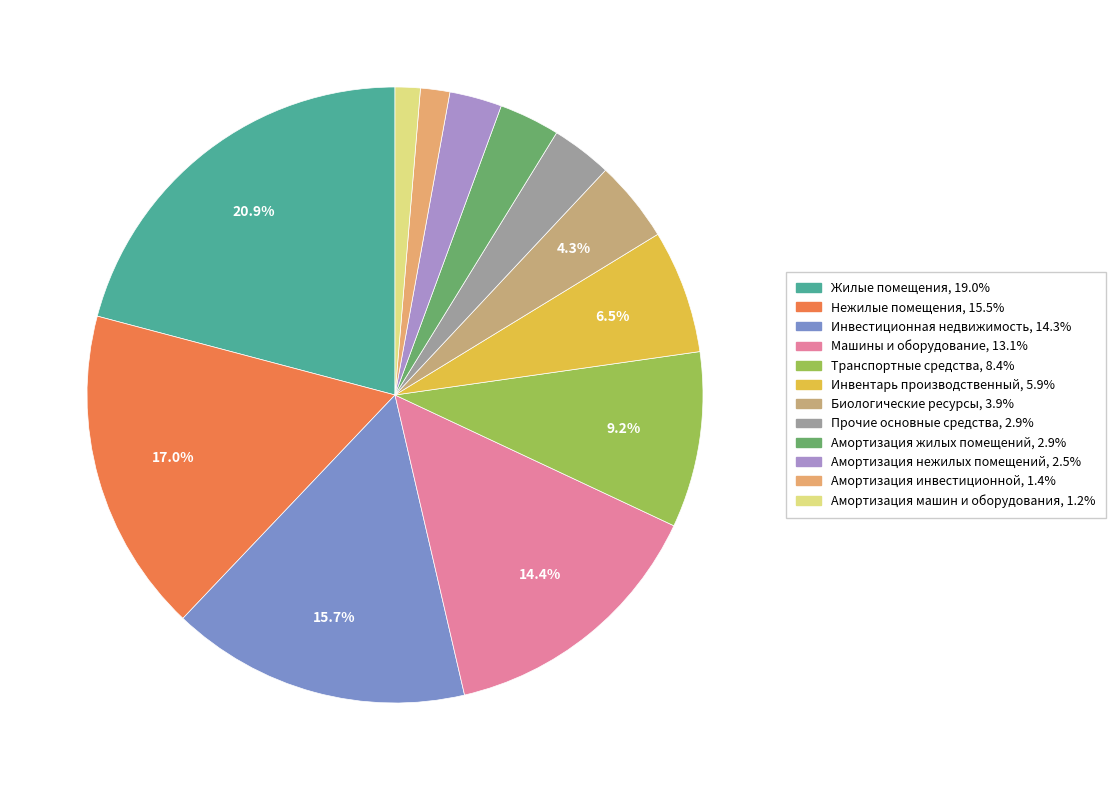

How many slices are in this pie chart?

12